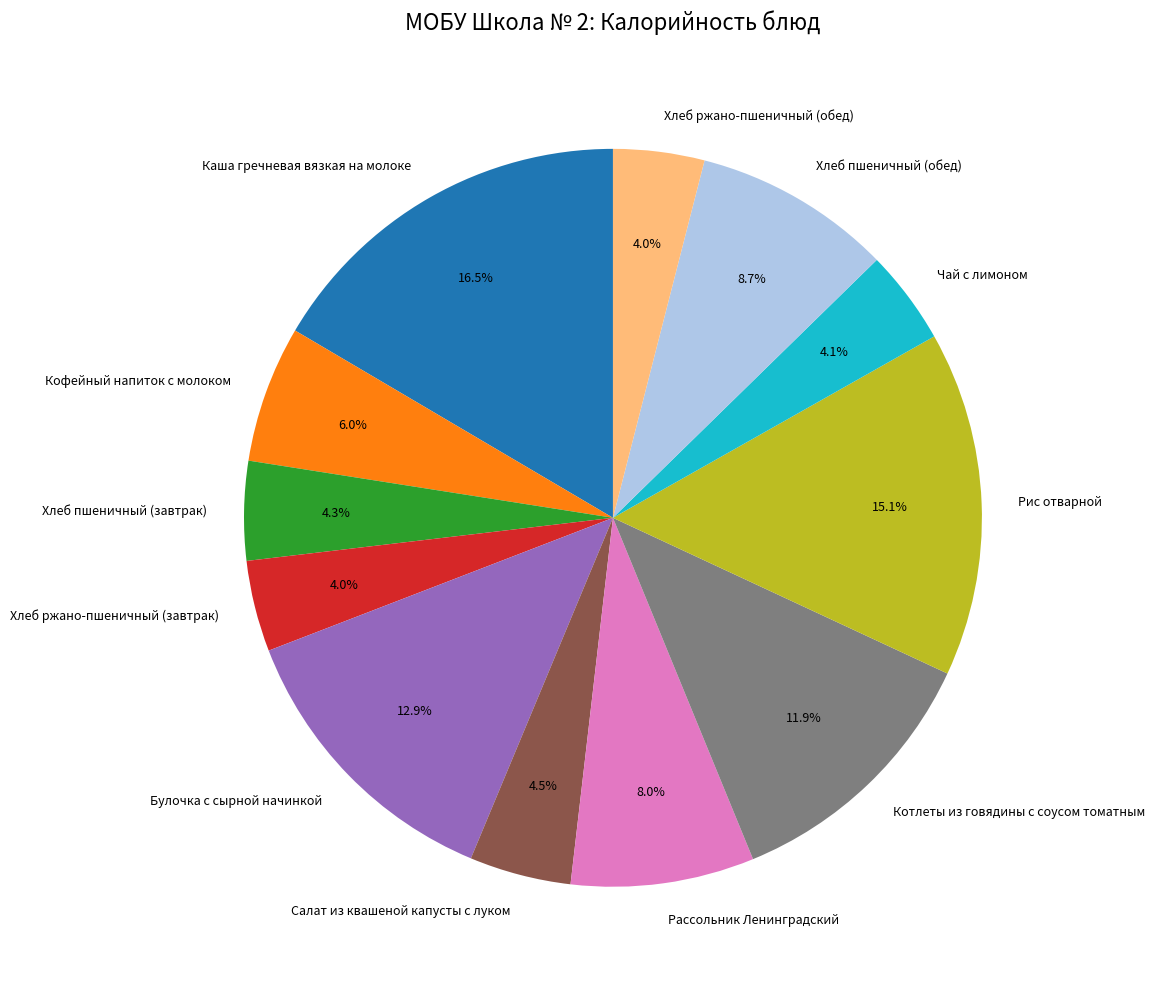

Is Чай с лимоном the majority of the pie?

No